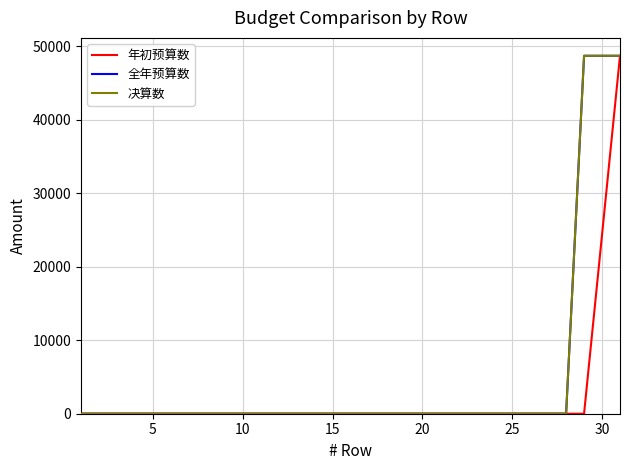

Which series has the largest range (max minus min)?

年初预算数